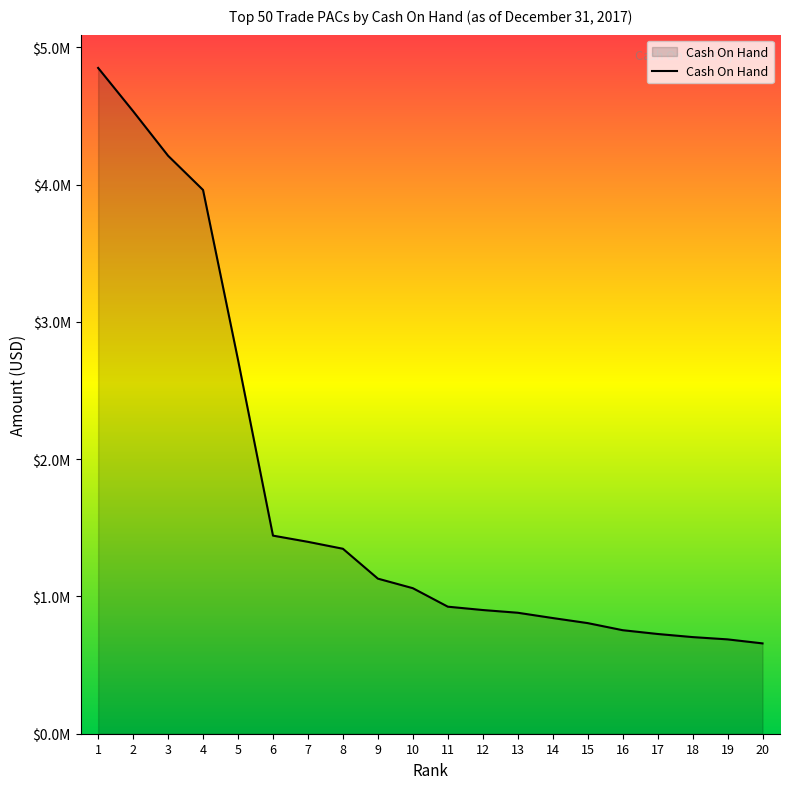

The value at 8 is 1347269.1. True or false?

True